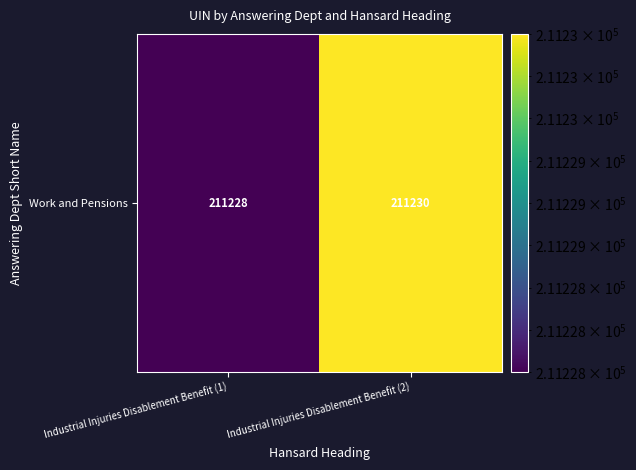

What is the greatest value displayed?

211230